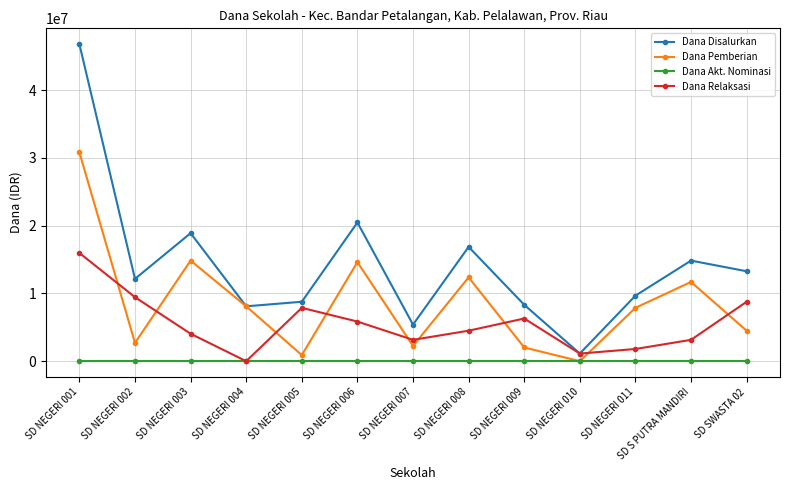

Reading right to left, what are all the values shown in this chart?

Dana Disalurkan: 13275000	14850000	9675000	1125000	8325000	16875000	5400000	20475000	8775000	8100000	18900000	12150000	46800000
Dana Pemberian: 4500000	11700000	7875000	0	2025000	12375000	2250000	14625000	900000	8100000	14850000	2700000	30825000
Dana Akt. Nominasi: 0	0	0	0	0	0	0	0	0	0	0	0	0
Dana Relaksasi: 8775000	3150000	1800000	1125000	6300000	4500000	3150000	5850000	7875000	0	4050000	9450000	15975000